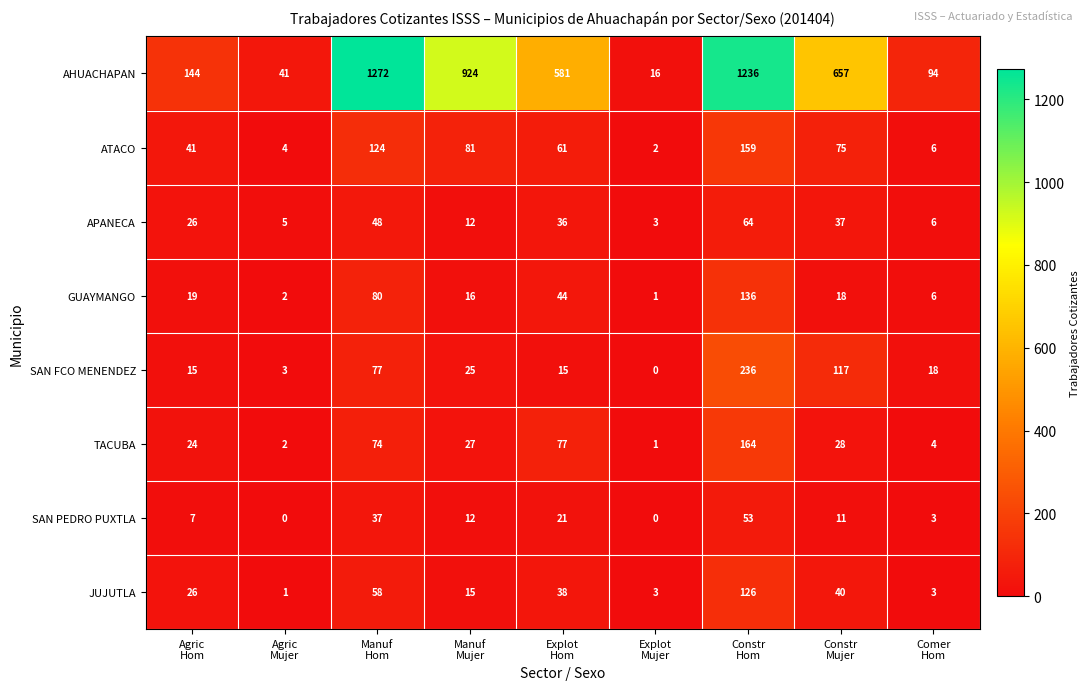

How many series are shown in this chart?

8